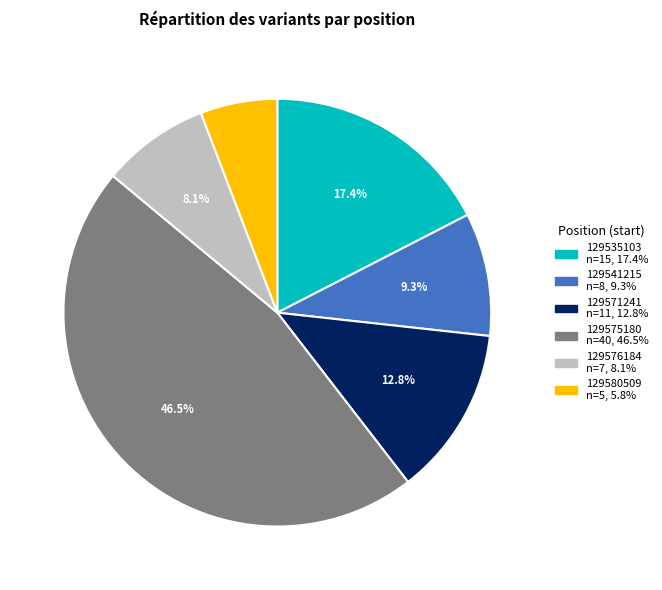

Is the sum of 129571241 n=11 and 129541215 n=8 greater than half?

No